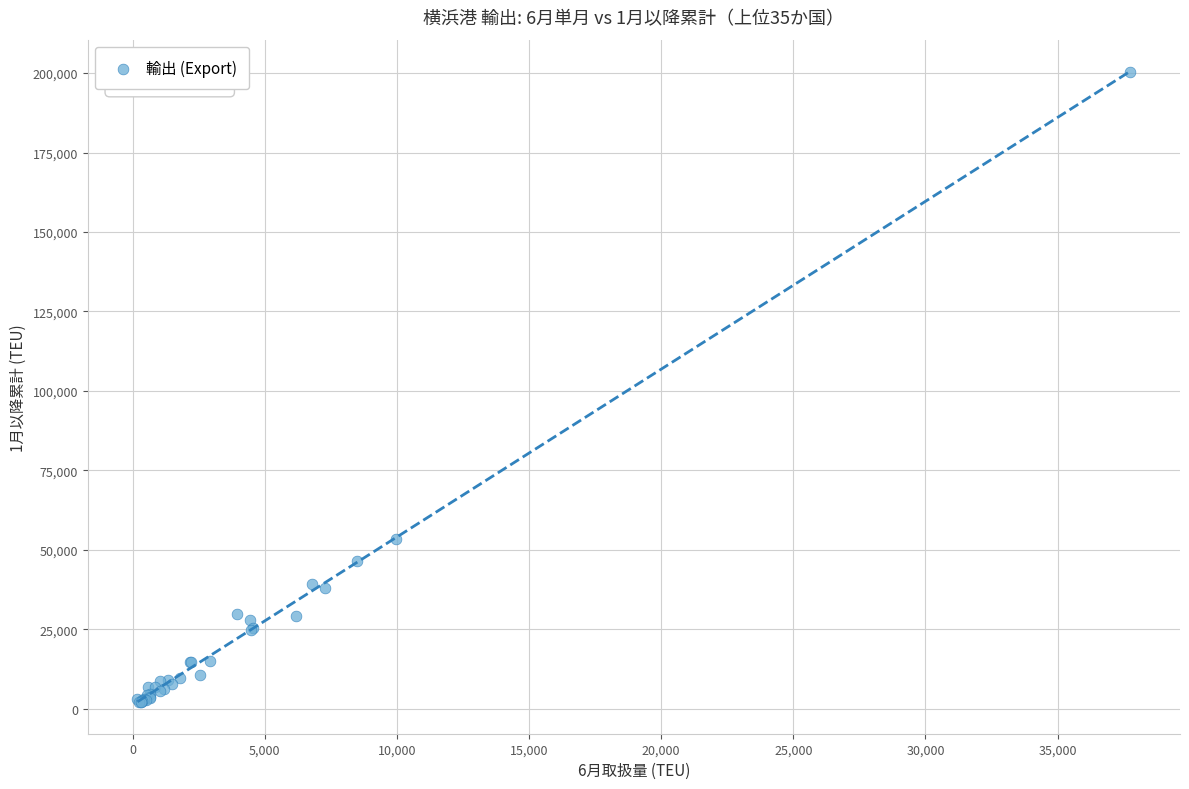

What Y value in the scatter plot is closest to 101244?

53539.5